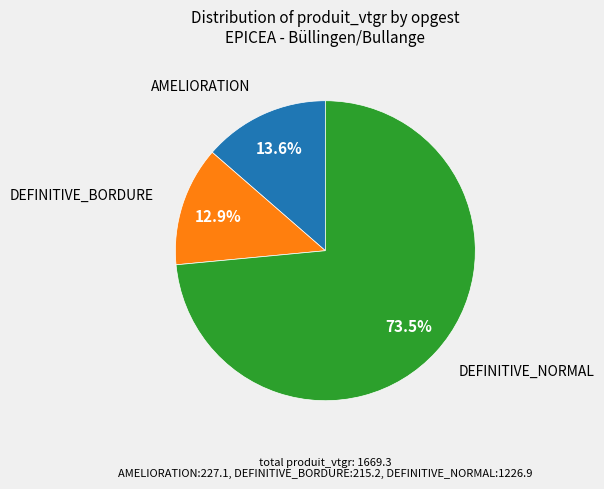

Which has a higher value, DEFINITIVE_NORMAL or AMELIORATION?

DEFINITIVE_NORMAL